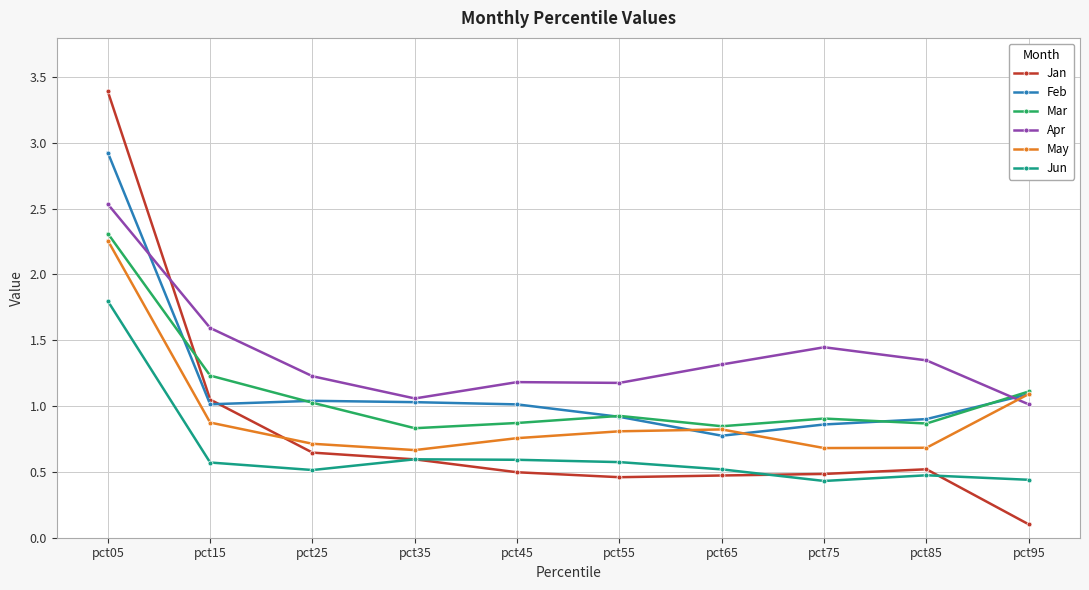

True or false: Jun has a value of 0.3 at pct15.

False